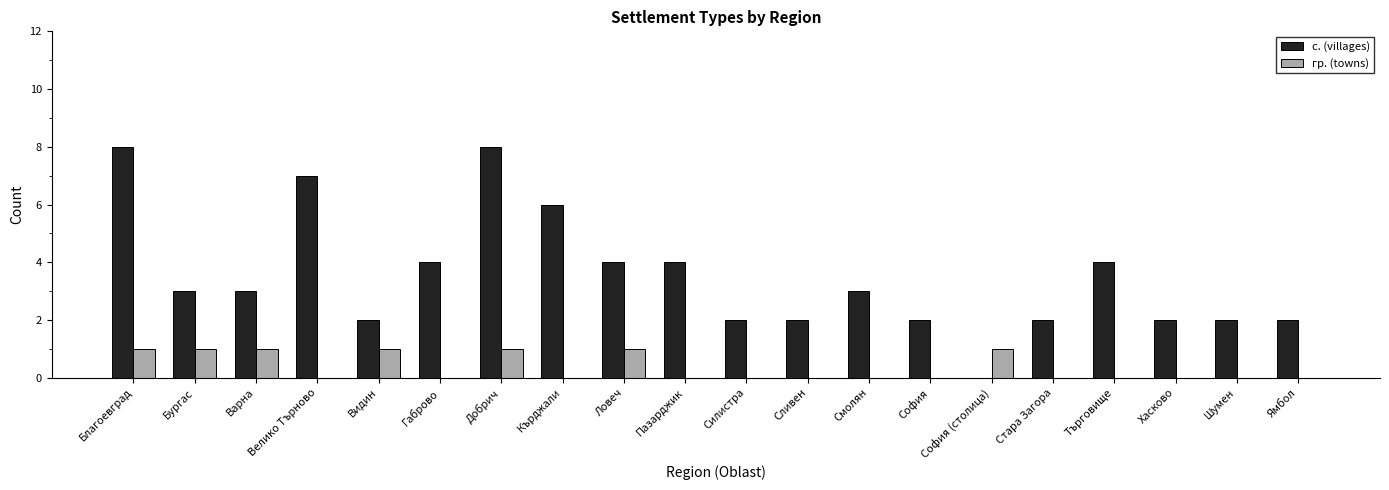

What is the sum of all гр. (towns) values?

7